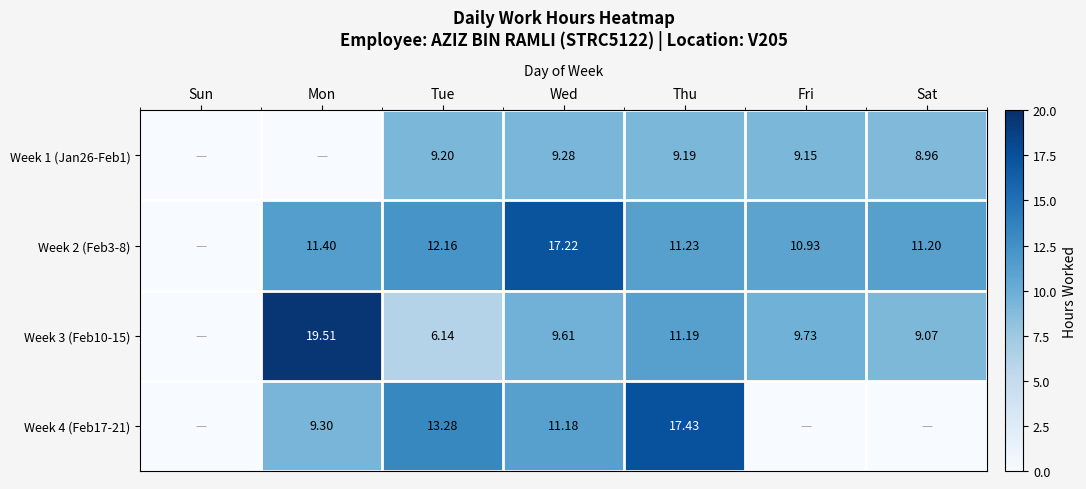

Is the value of Week 2 (Feb3-8) at Wed greater than the value of Week 4 (Feb17-21) at Thu?

No